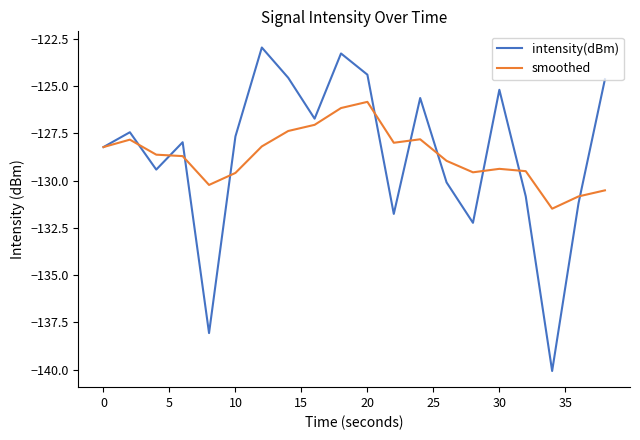

Which series has the widest spread of values?

intensity(dBm)